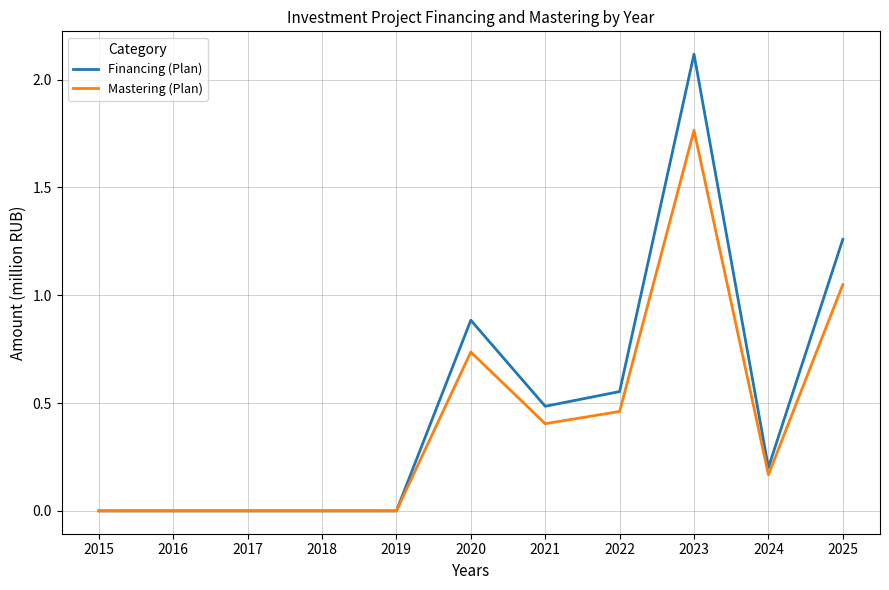

What are all the series names shown in the legend?

Financing (Plan), Mastering (Plan)